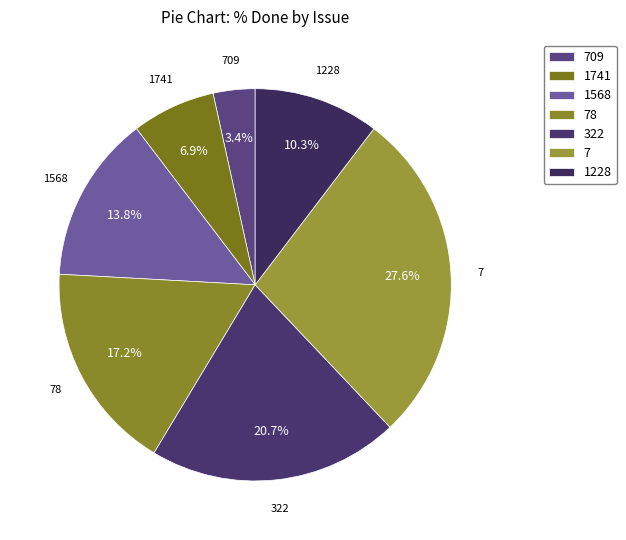

Which has a higher value, 1741 or 322?

322